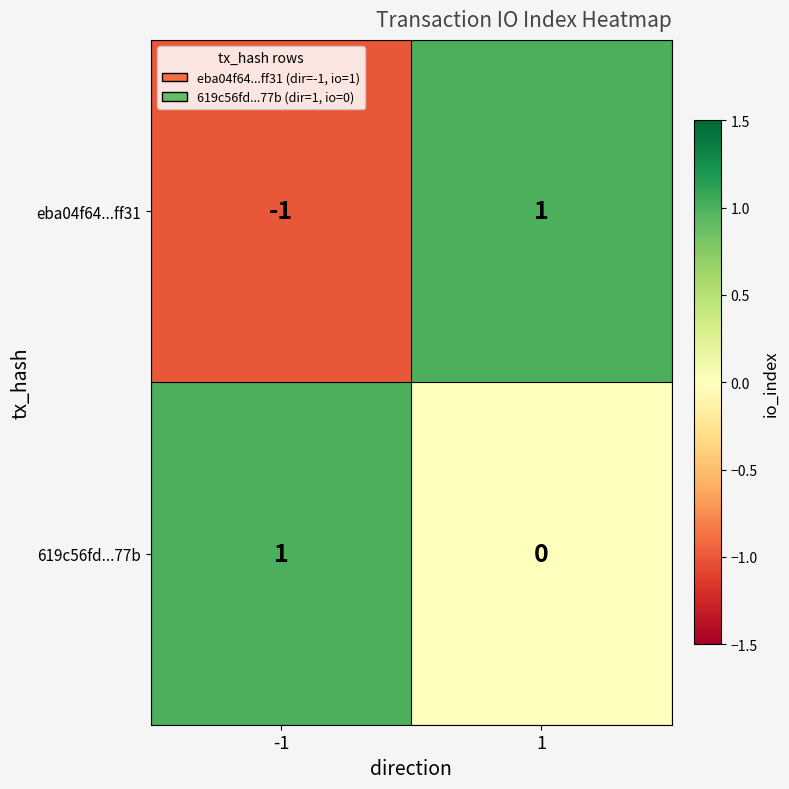

True or false: 619c56fd...77b has a value of 1 at -1.

True